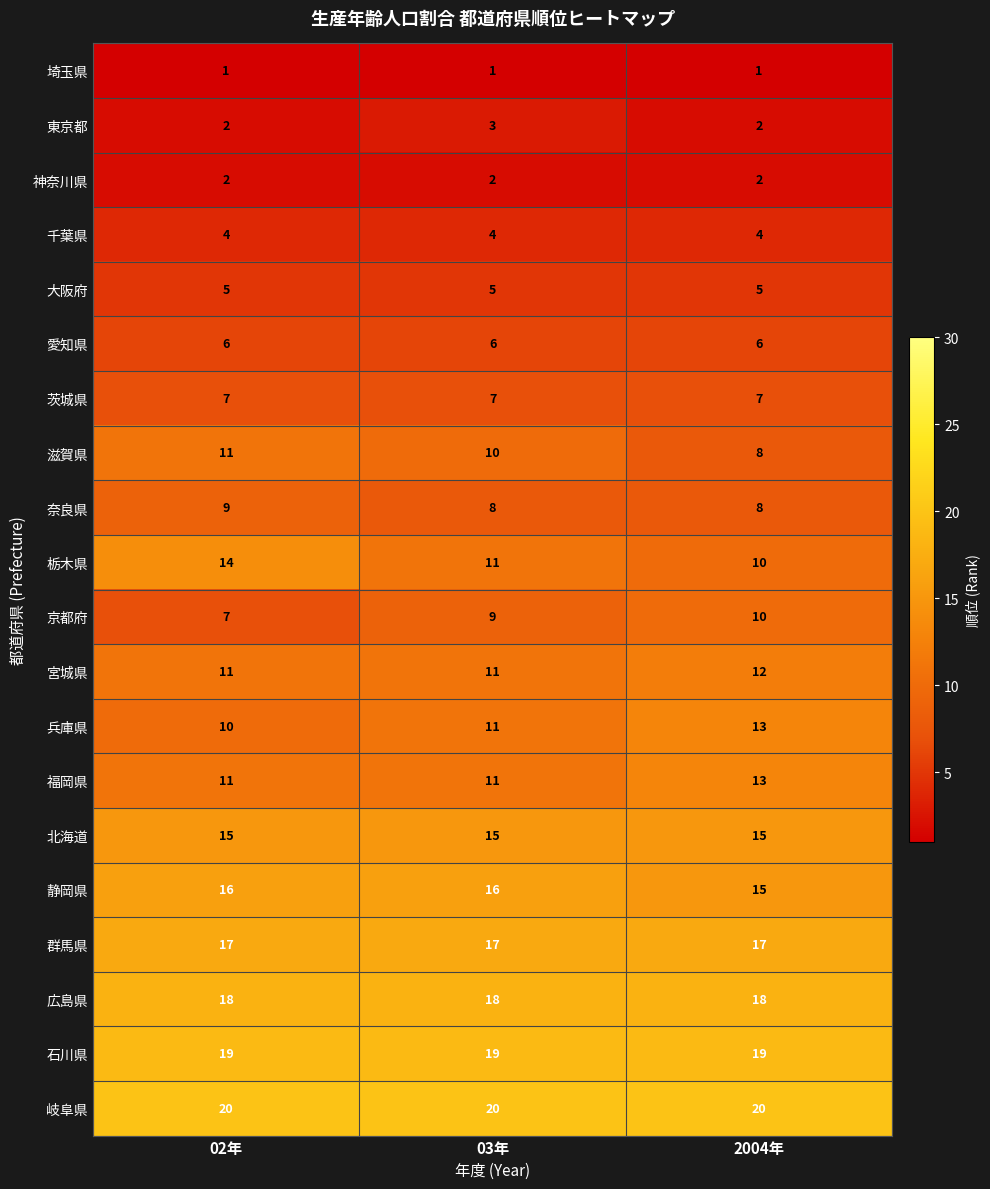

What is the average value of the 大阪府 series?

5